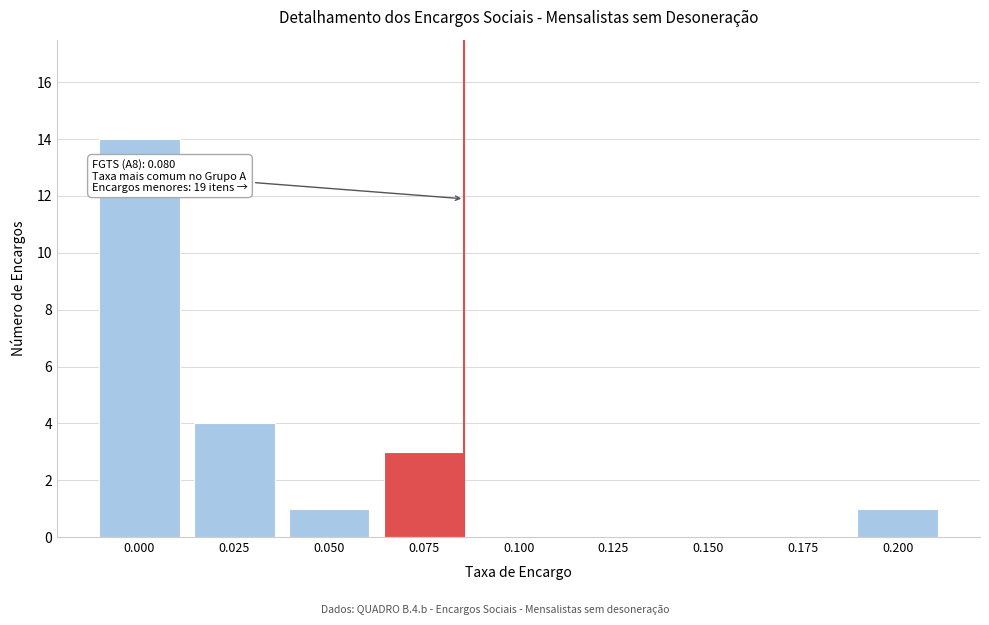

Reading left to right, what are all the values shown in this chart?

0.000=14	0.025=4	0.050=1	0.075=3	0.100=0	0.125=0	0.150=0	0.175=0	0.200=1